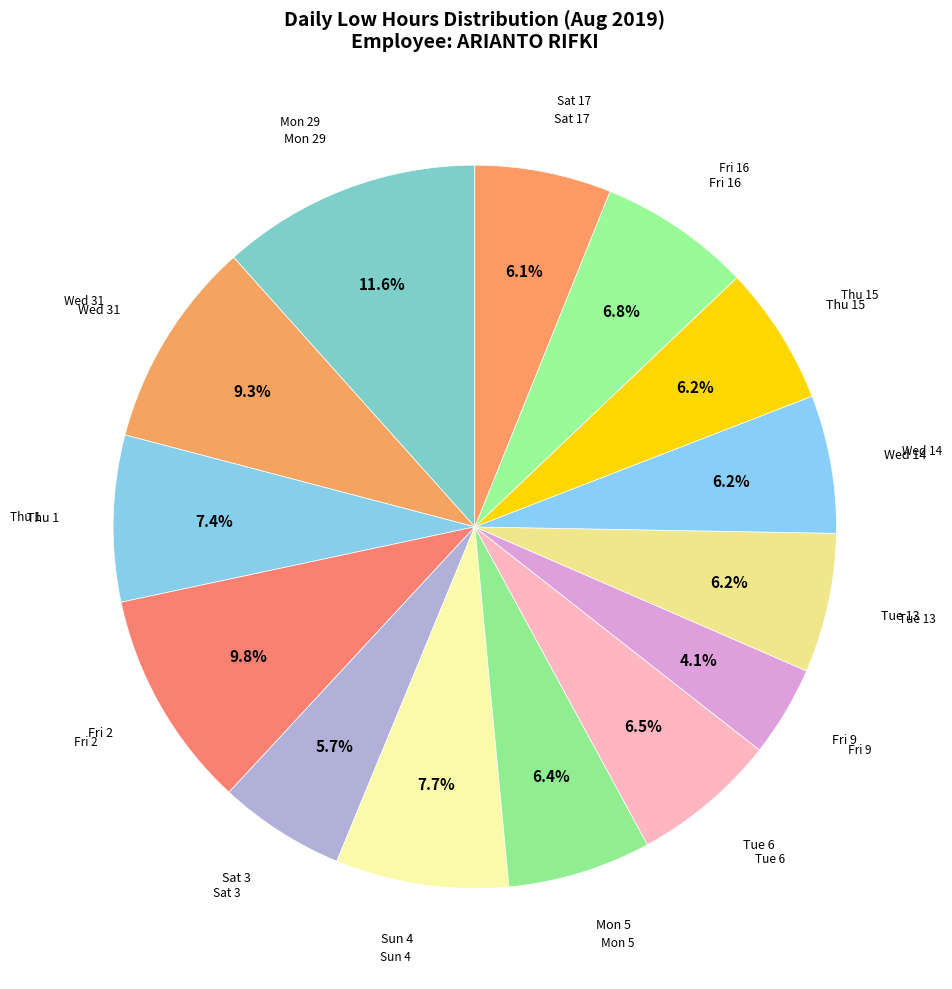

How many slices are in this pie chart?

14